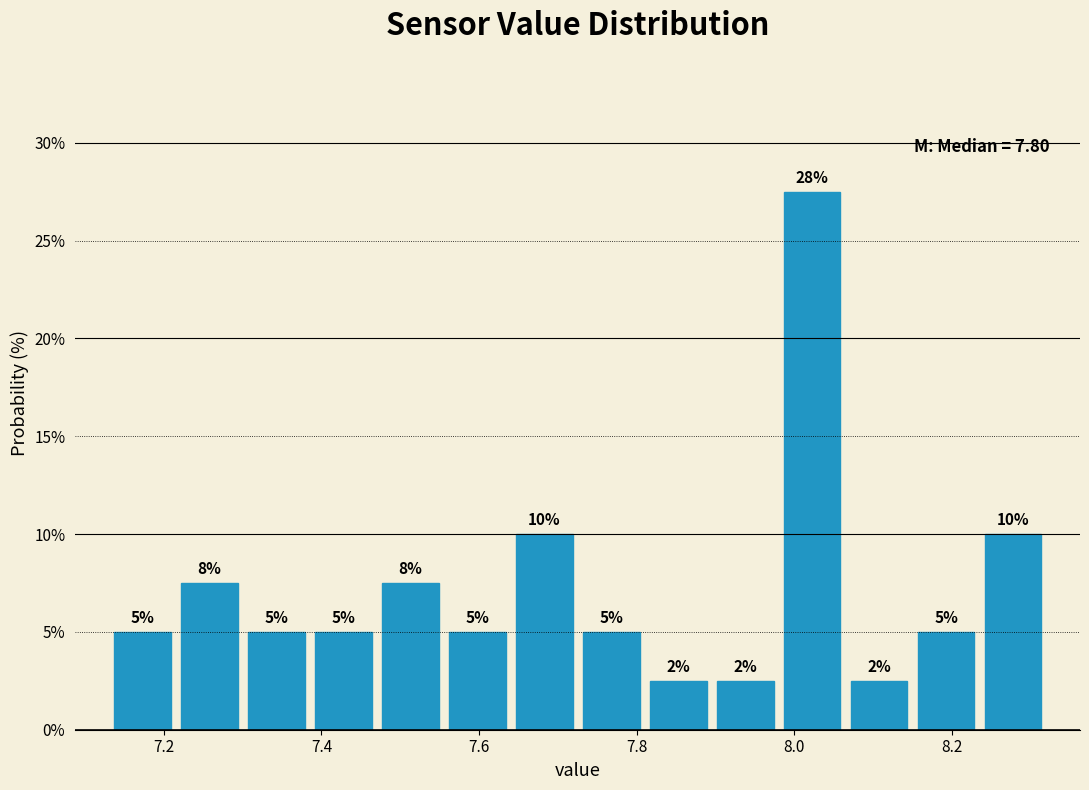

Over which range of the x-axis is the bar tallest?

7.980 to 8.065